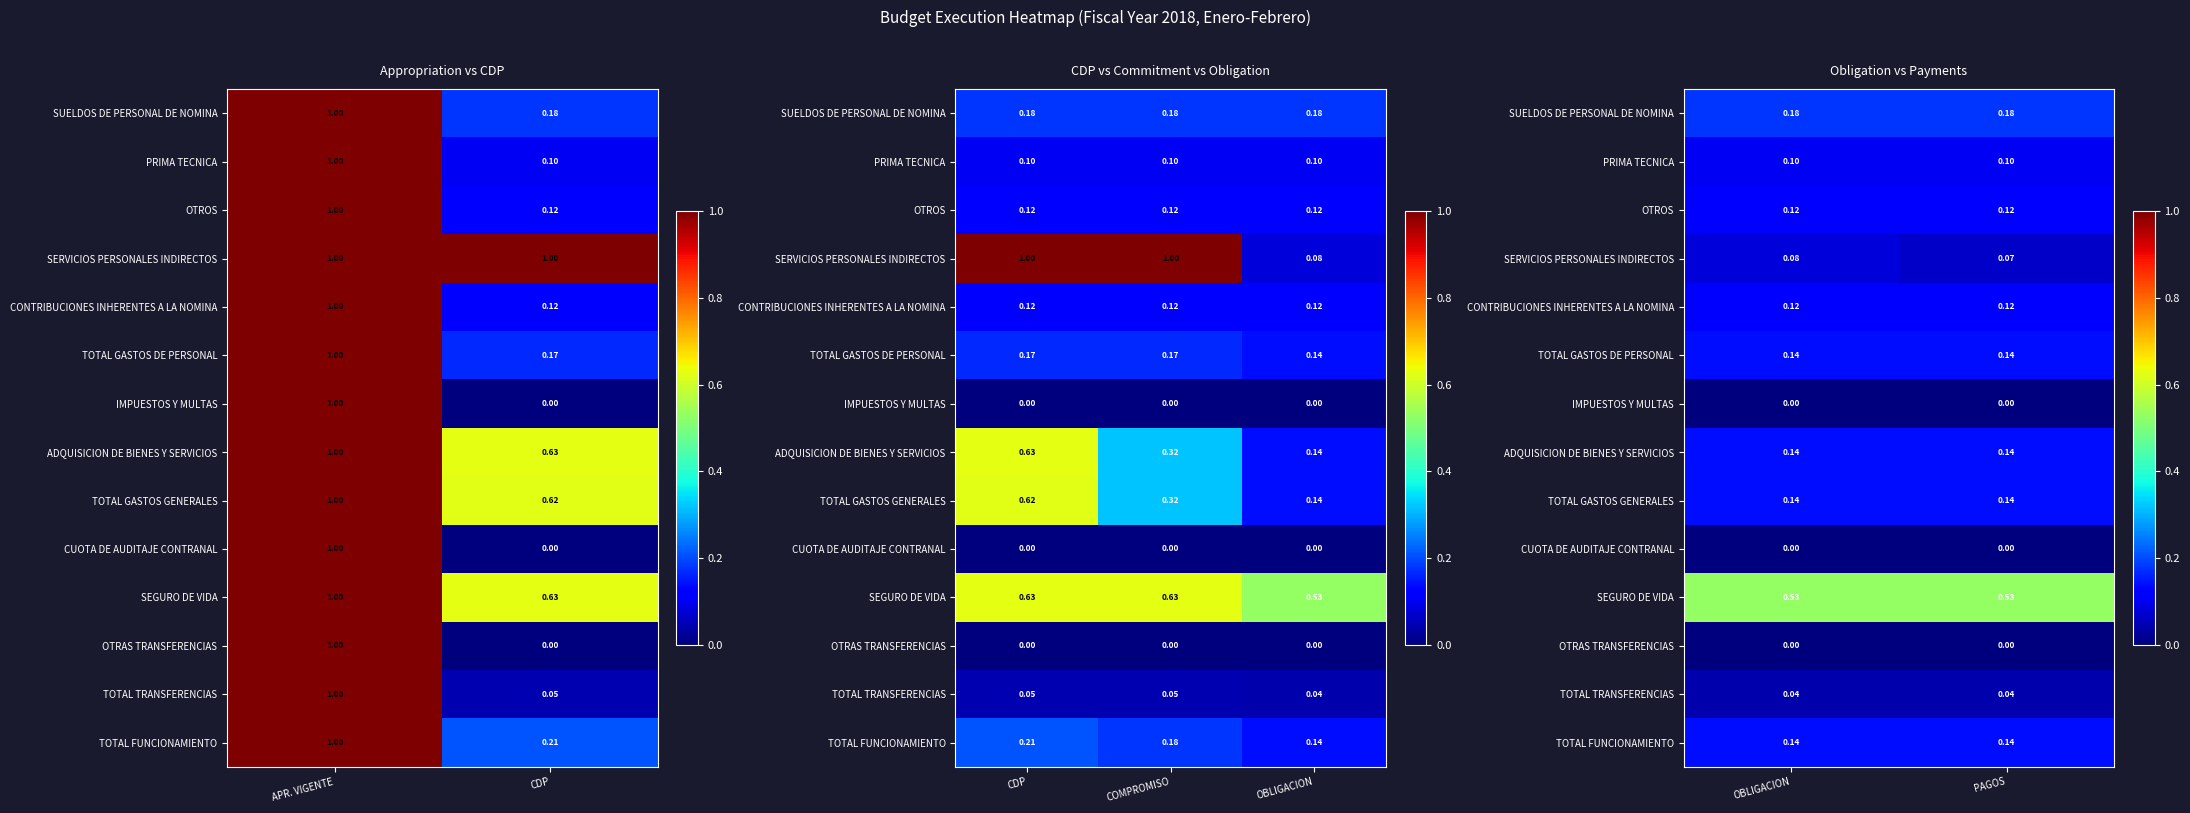

Which has a higher value, APR. VIGENTE or CDP?

APR. VIGENTE